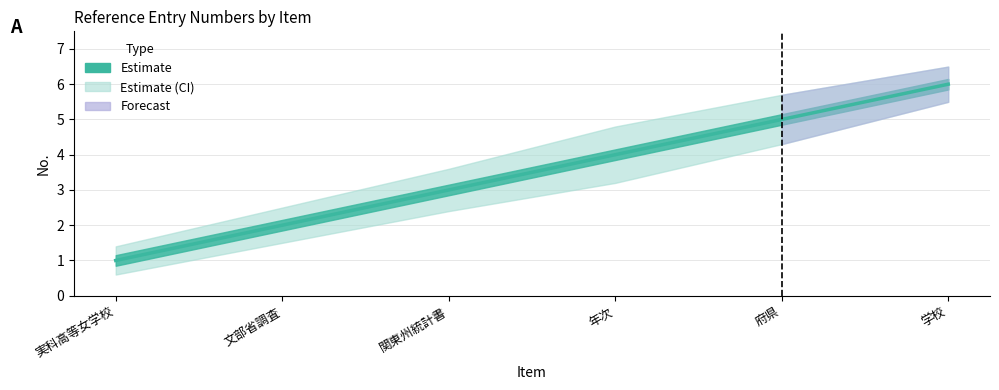

What position from the right is 年次?

3